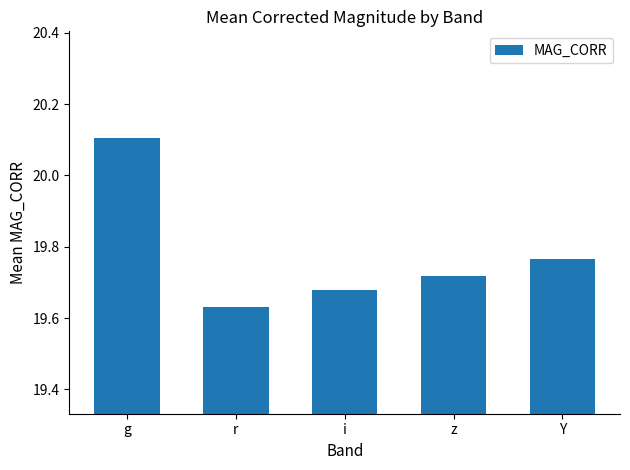

Which label corresponds to the largest value in the chart?

g